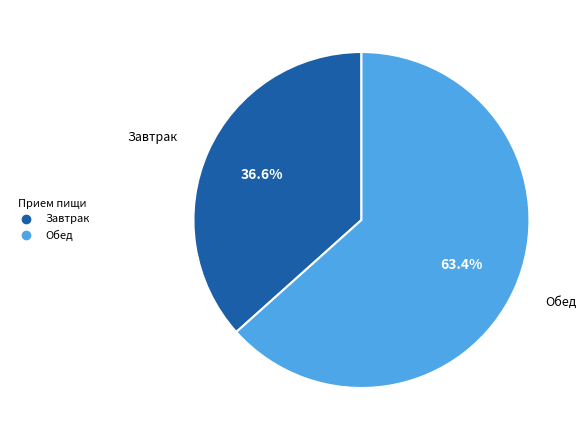

What is the majority slice?

Обед